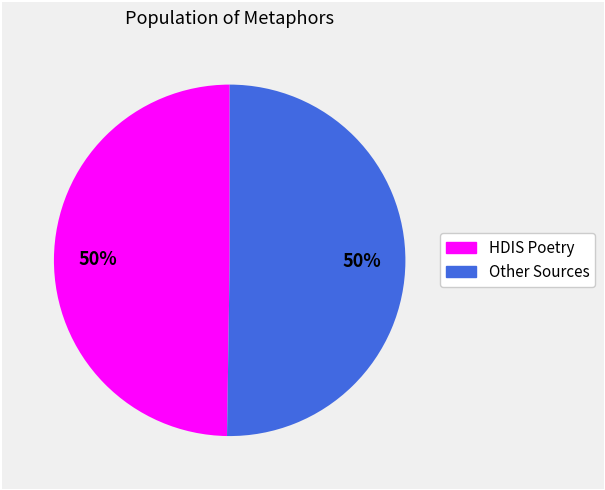

To the nearest percent, what is the average slice percentage?

50%